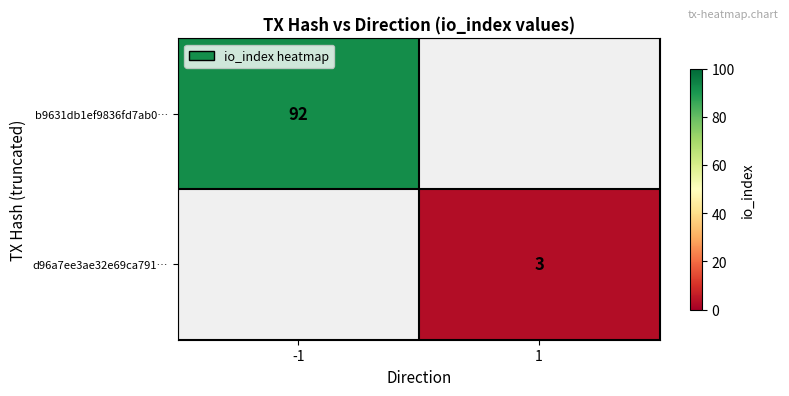

The value of b9631db1ef9836fd7ab0… at -1 is 92. True or false?

True